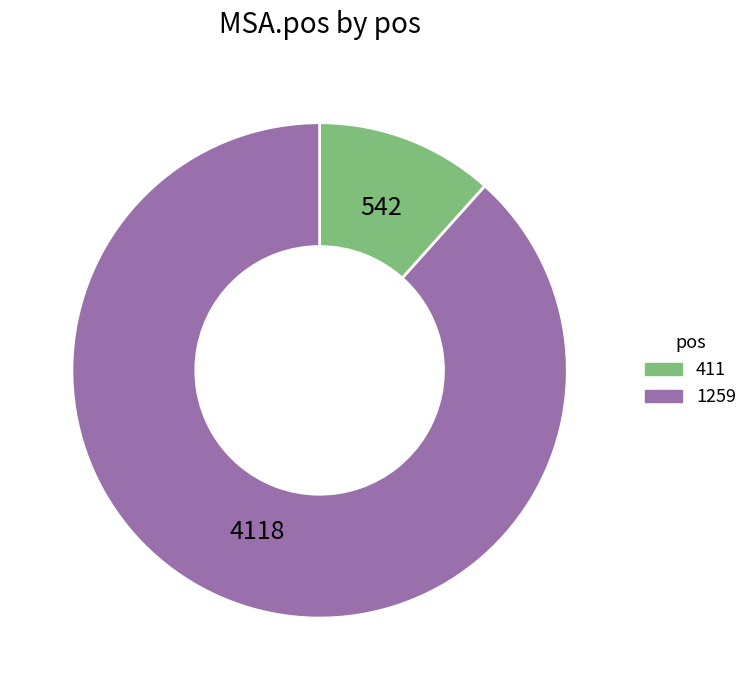

Which slice is the largest?

1259